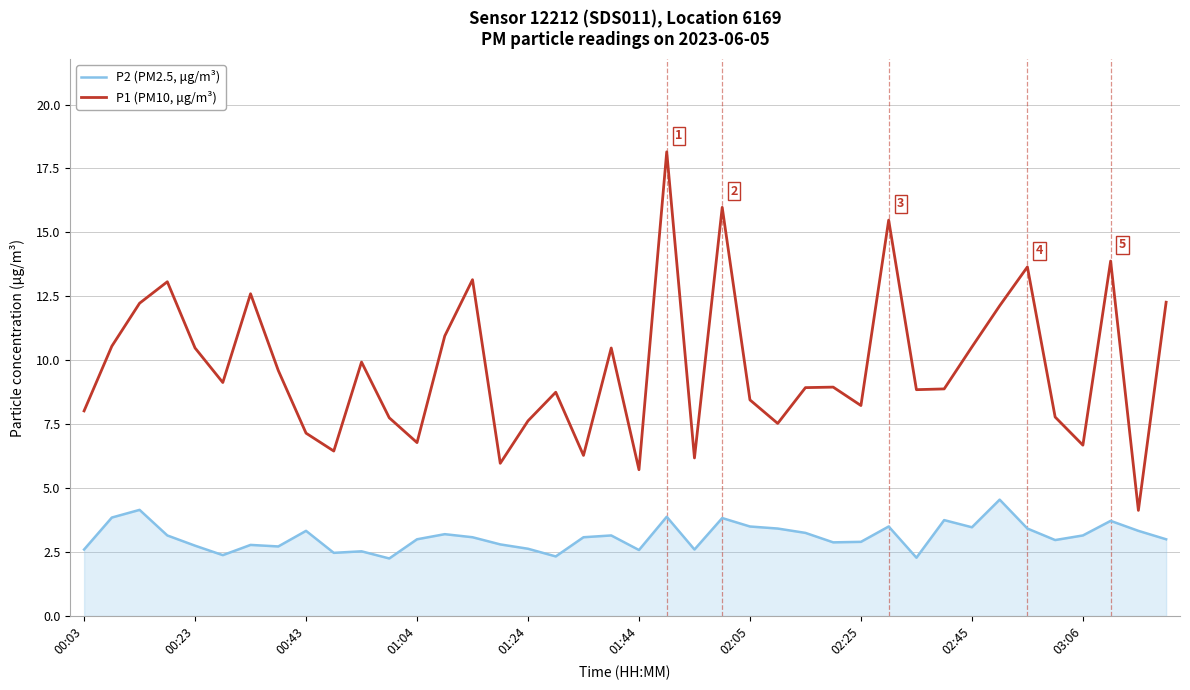

At how many categories does at least one series exceed 4?

40